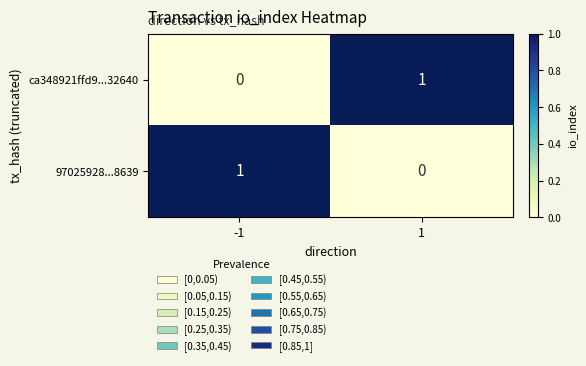

List the labels in order of ca348921ffd9...32640 value, smallest first.

-1, 1